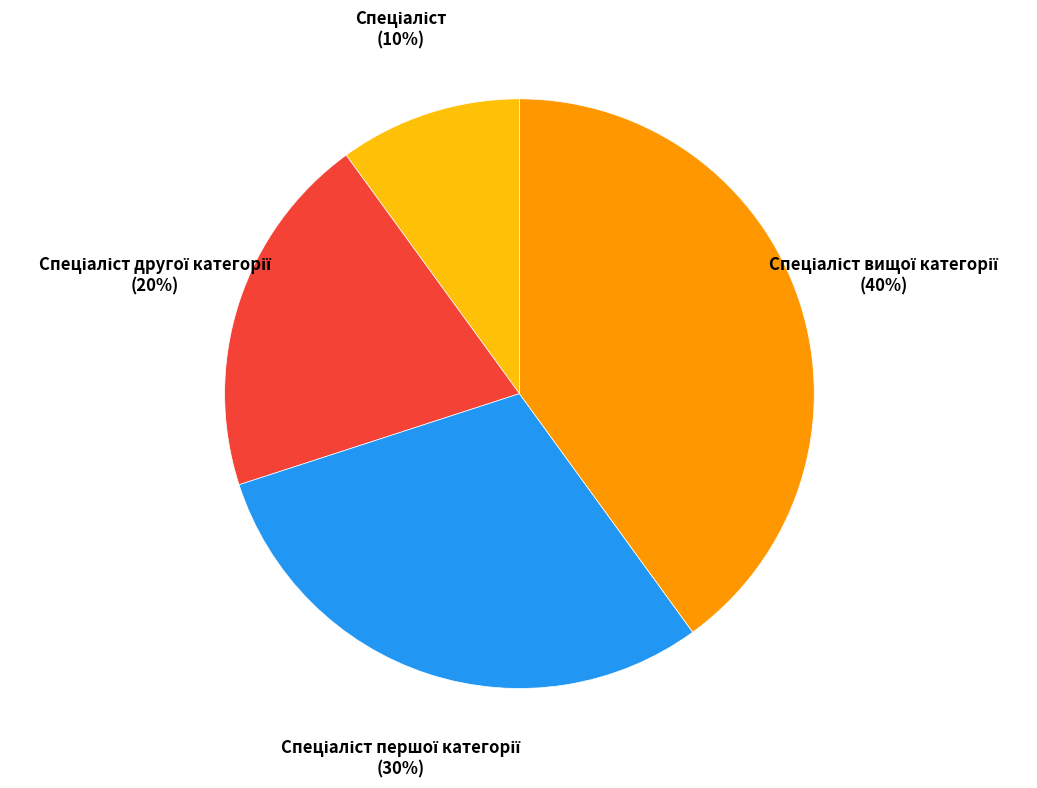

Is there a majority slice in this chart?

No